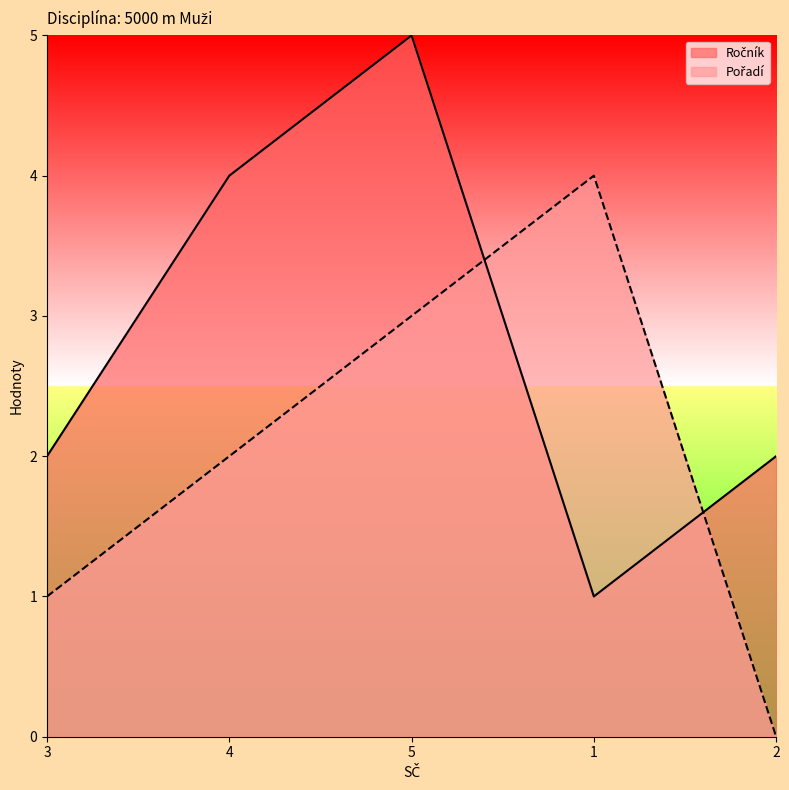

Does the chart have visible grid lines?

No